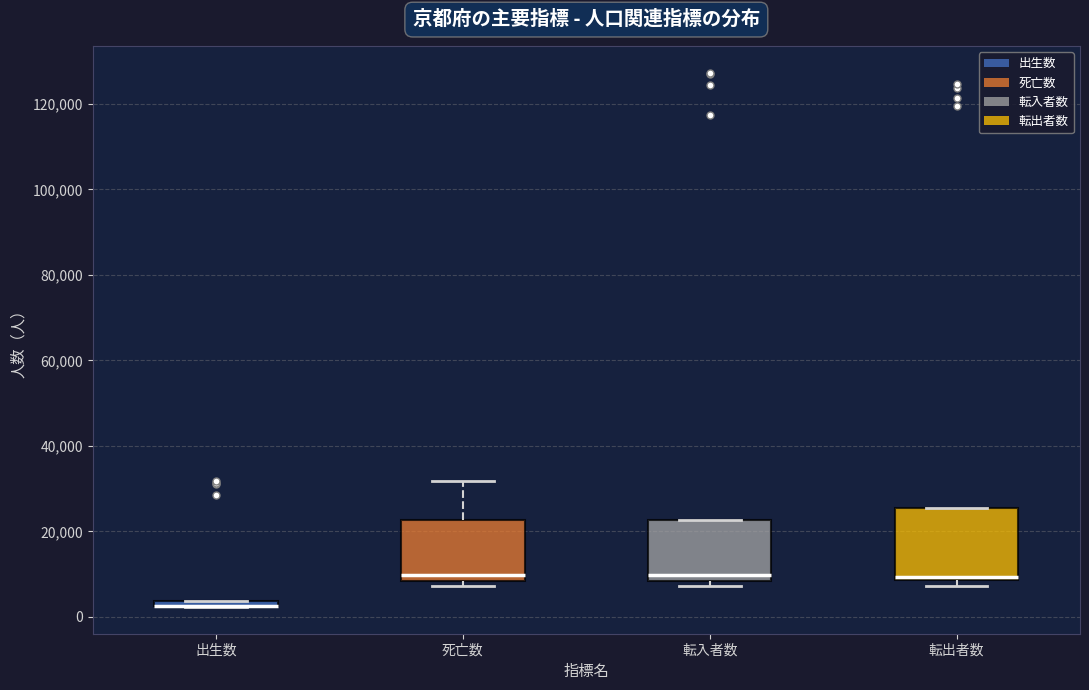

Comparing the boxes themselves (not the whiskers), which one is the tallest?

転出者数